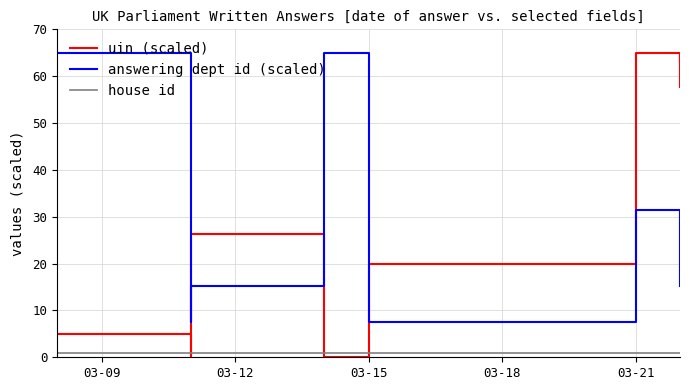

Which series has the largest range (max minus min)?

uin (scaled)